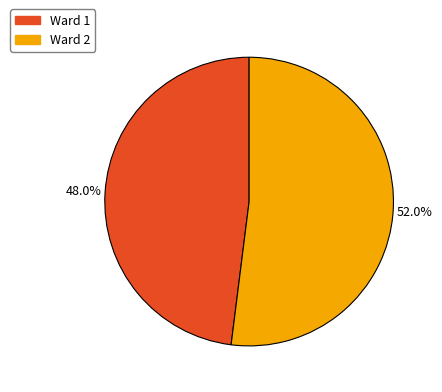

How much of the chart is everything except Ward 2?

48.0%